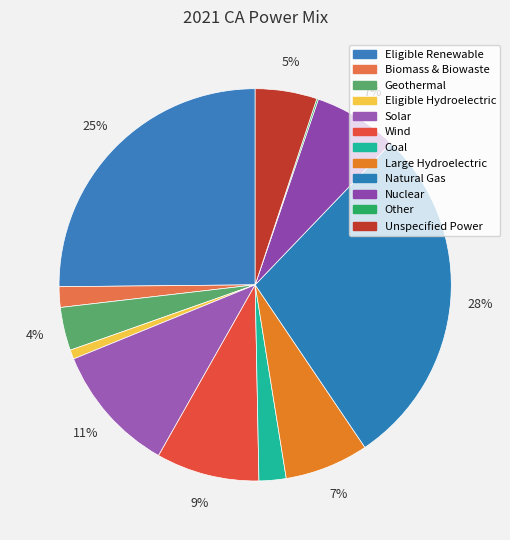

Which category has the biggest portion of the pie?

Natural Gas